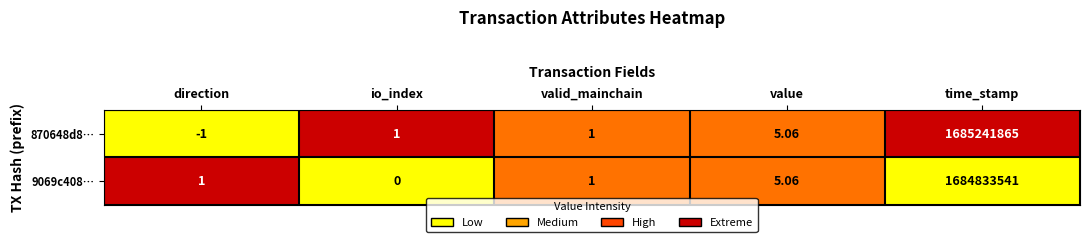

Which category has the lowest value across all series?

direction